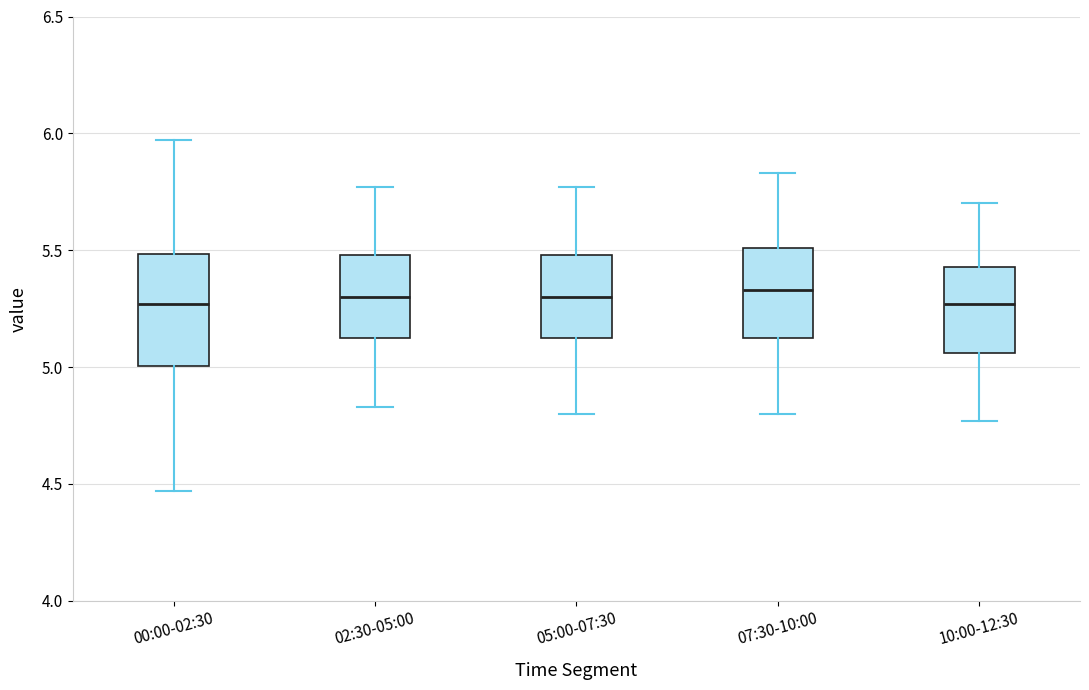

Reading left to right, transcribe this box plot: for each box, give where its median line is, the range the box spans, and where its two whiskers end, as read against the y-axis. The values are not printed on the chart, so give them approximately, as read against the axis.

00:00-02:30: median 5.25, box 5.00 to 5.50, whiskers 4.45 to 5.95
02:30-05:00: median 5.30, box 5.10 to 5.50, whiskers 4.85 to 5.75
05:00-07:30: median 5.30, box 5.10 to 5.50, whiskers 4.80 to 5.75
07:30-10:00: median 5.35, box 5.10 to 5.50, whiskers 4.80 to 5.85
10:00-12:30: median 5.25, box 5.05 to 5.45, whiskers 4.75 to 5.70